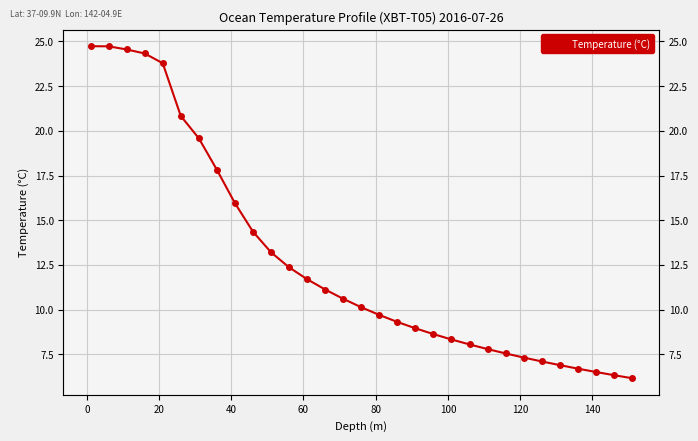

Is it true that the value at 160 is 19.9?

False